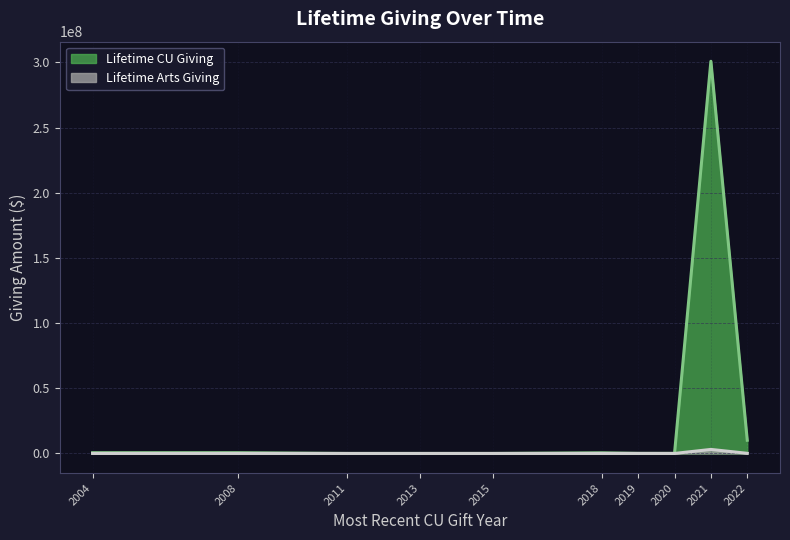

How many data points in Lifetime Arts Giving are less than 4578?

10